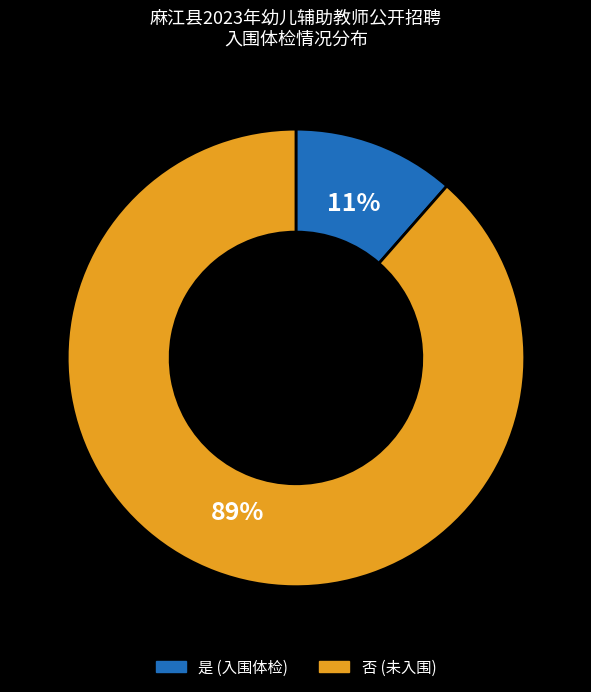

How many slices are in this pie chart?

2